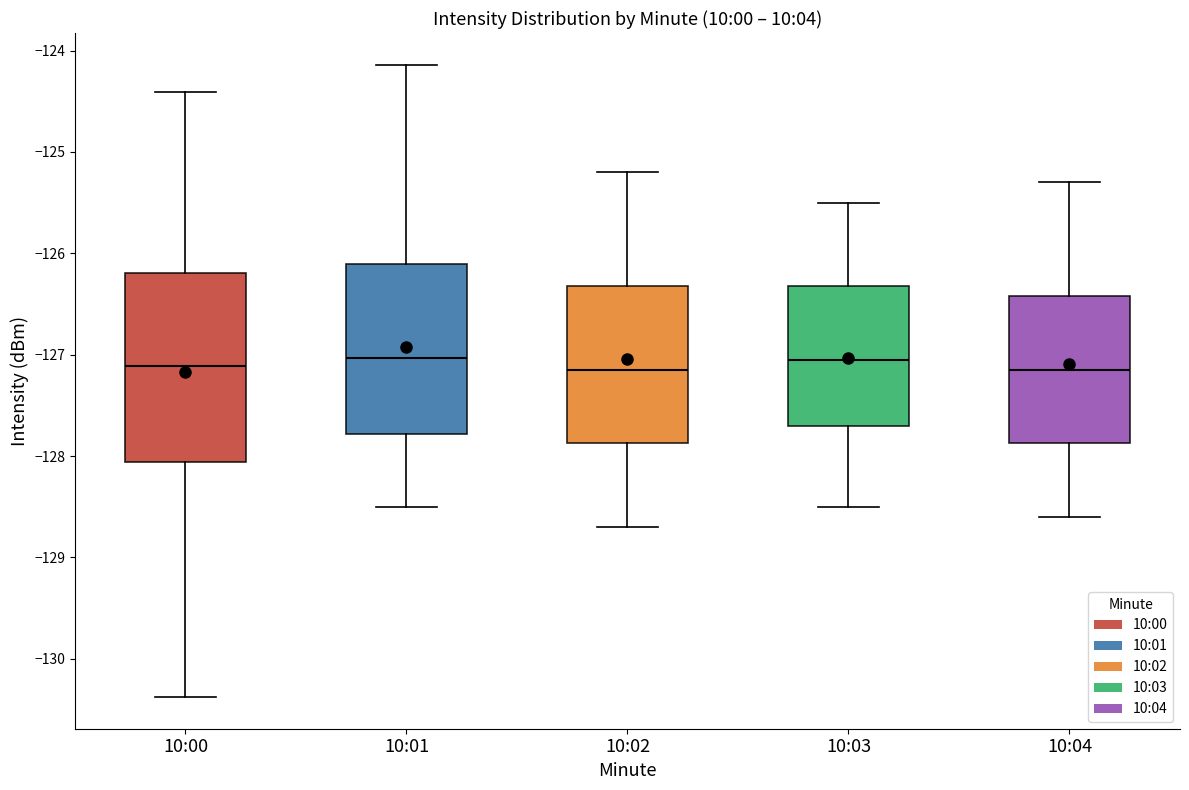

Reading left to right, transcribe this box plot: for each box, give where its median line is, the range the box spans, and where its two whiskers end, as read against the y-axis. The values are not printed on the chart, so give them approximately, as read against the axis.

10:00: median -127.1, box -128.1 to -126.2, whiskers -130.4 to -124.4
10:01: median -127.0, box -127.8 to -126.1, whiskers -128.5 to -124.1
10:02: median -127.1, box -127.9 to -126.3, whiskers -128.7 to -125.2
10:03: median -127.0, box -127.7 to -126.3, whiskers -128.5 to -125.5
10:04: median -127.1, box -127.9 to -126.4, whiskers -128.6 to -125.3